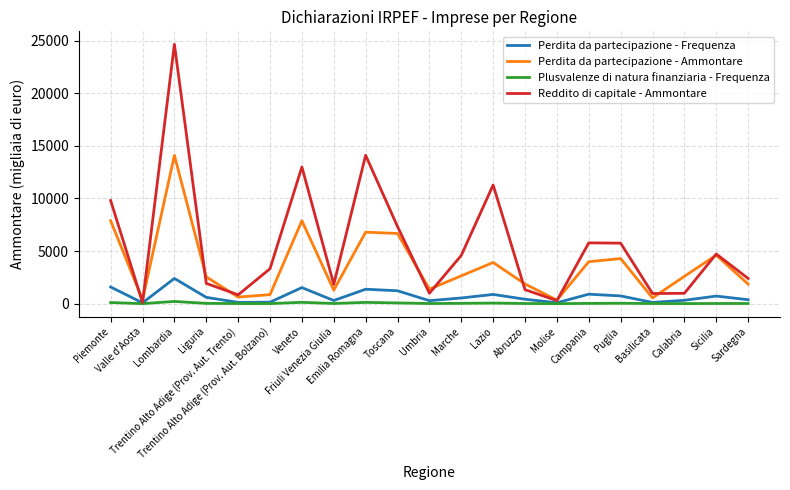

What is the sum of the Perdita da partecipazione - Frequenza values at Veneto and Abruzzo?

1943